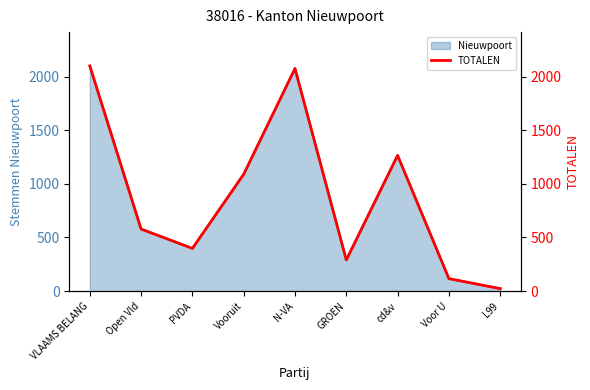

What is the smallest value displayed?

23